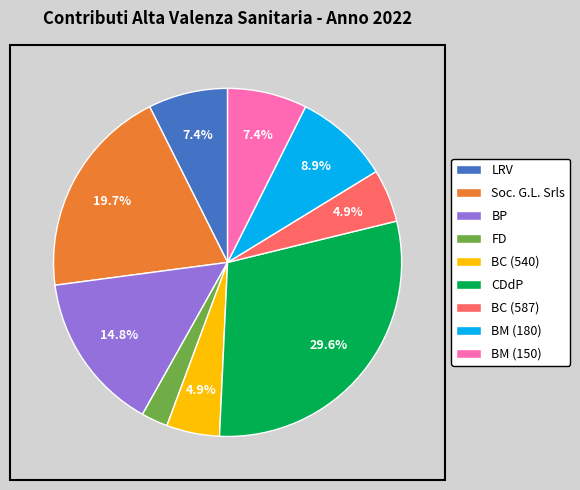

Is the sum of Soc. G.L. Srls and BM (150) greater than half?

No